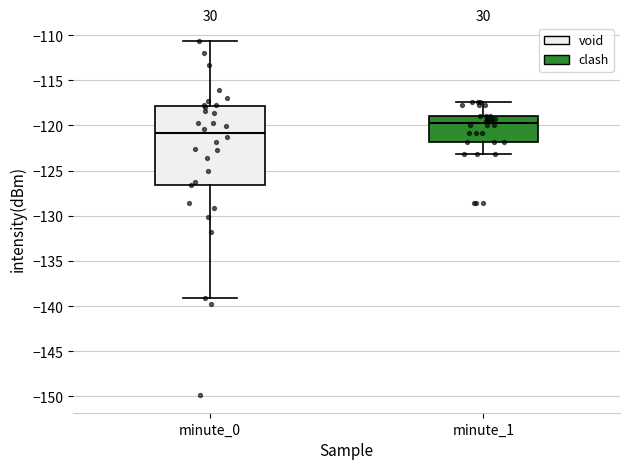

Comparing the boxes themselves (not the whiskers), which one is the tallest?

minute_0